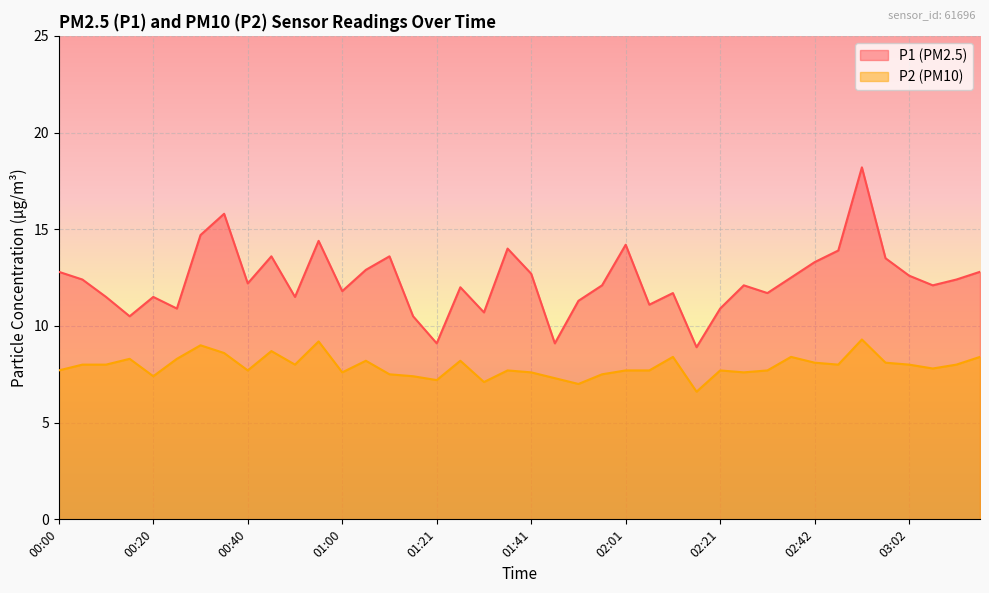

True or false: P1 has more than 2 points higher than both neighbors.

True